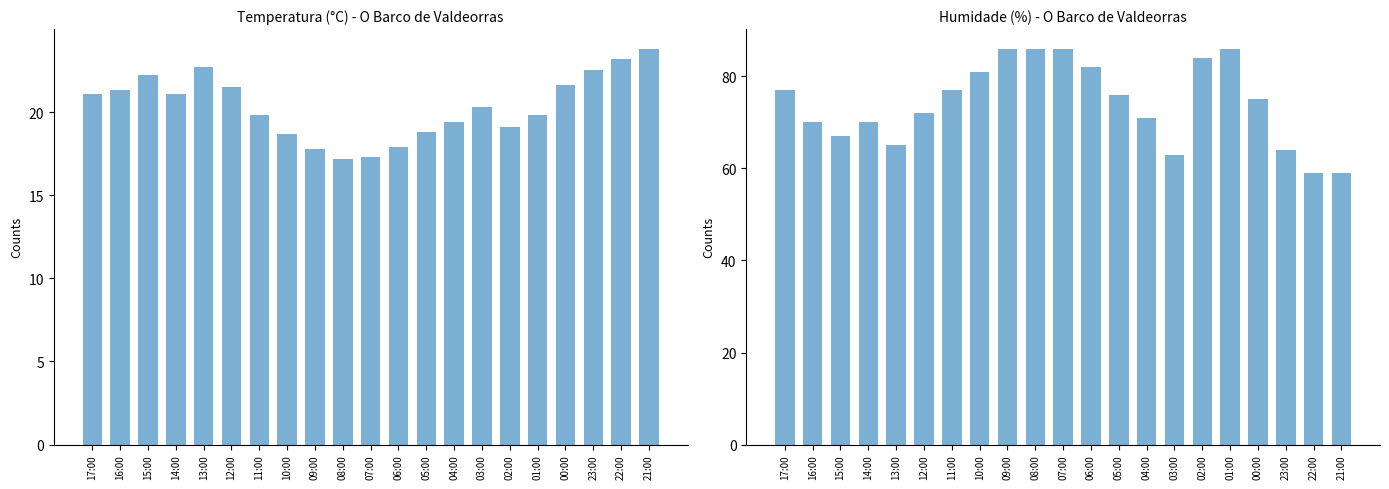

Reading right to left, transcribe all the data shown in this chart.

Temperatura (°C): 21:00=23.8	22:00=23.2	23:00=22.5	00:00=21.6	01:00=19.8	02:00=19.1	03:00=20.3	04:00=19.4	05:00=18.8	06:00=17.9	07:00=17.3	08:00=17.2	09:00=17.8	10:00=18.7	11:00=19.8	12:00=21.5	13:00=22.7	14:00=21.1	15:00=22.2	16:00=21.3	17:00=21.1
Humidade (%): 21:00=59.0	22:00=59.0	23:00=64.0	00:00=75.0	01:00=86.0	02:00=84.0	03:00=63.0	04:00=71.0	05:00=76.0	06:00=82.0	07:00=86.0	08:00=86.0	09:00=86.0	10:00=81.0	11:00=77.0	12:00=72.0	13:00=65.0	14:00=70.0	15:00=67.0	16:00=70.0	17:00=77.0